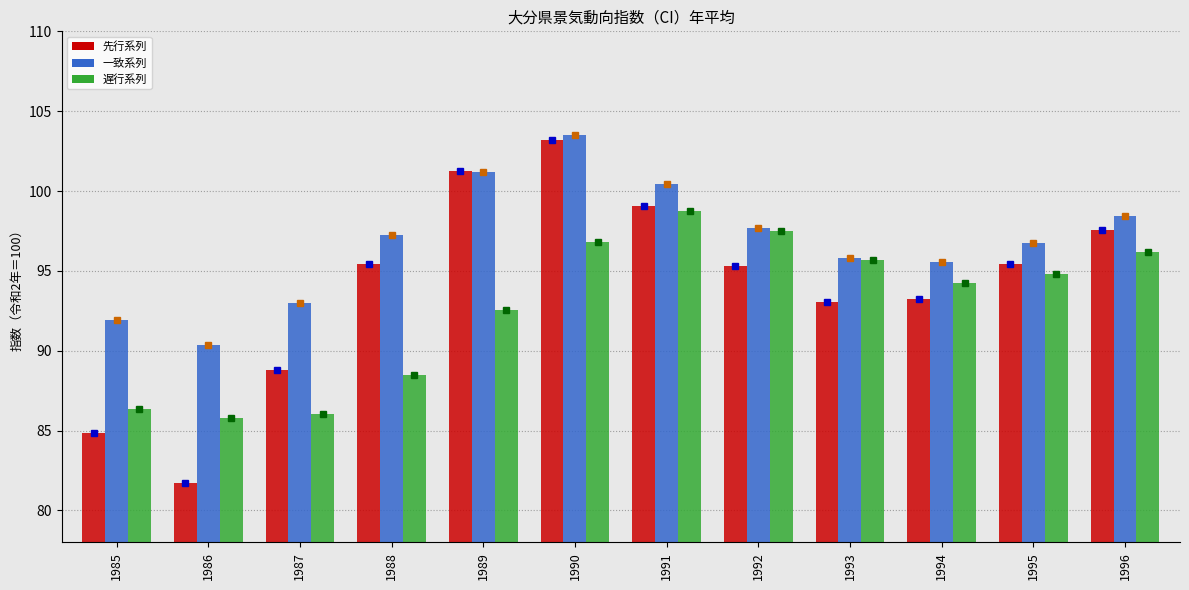

Which series has the largest range (max minus min)?

先行系列